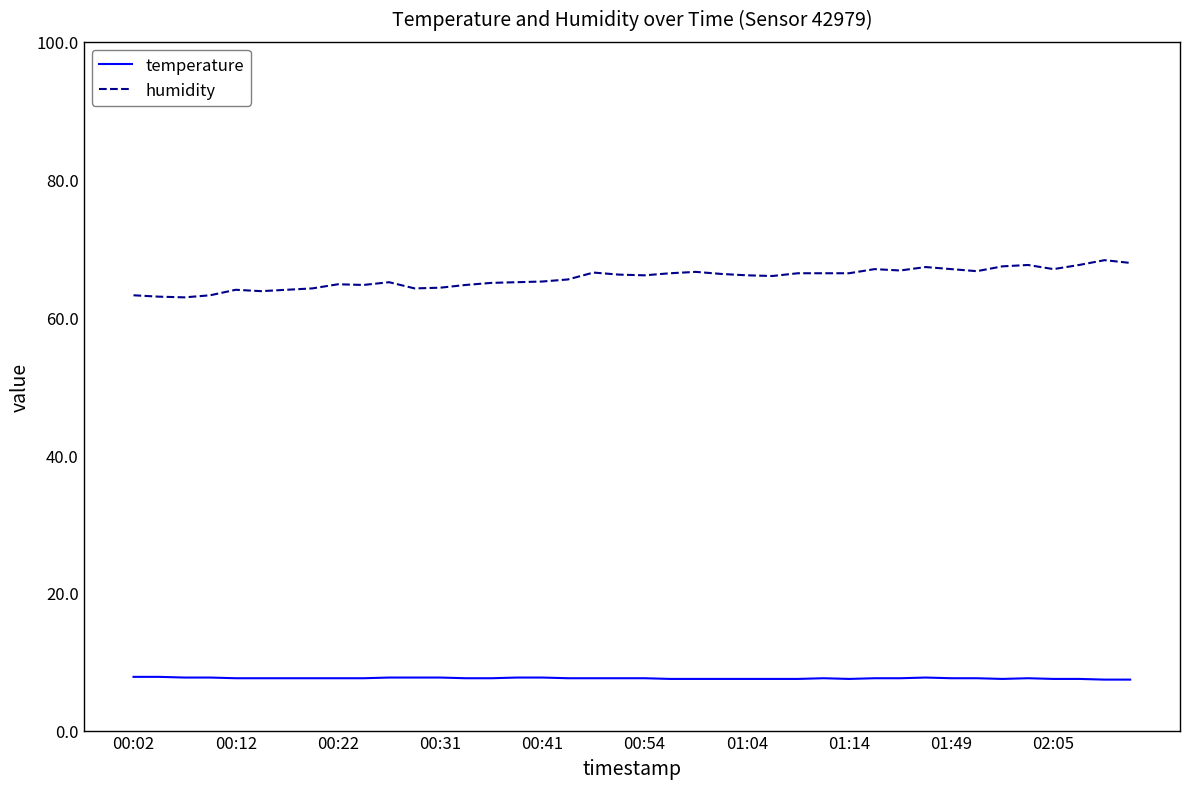

Which series has the largest total across all categories?

humidity